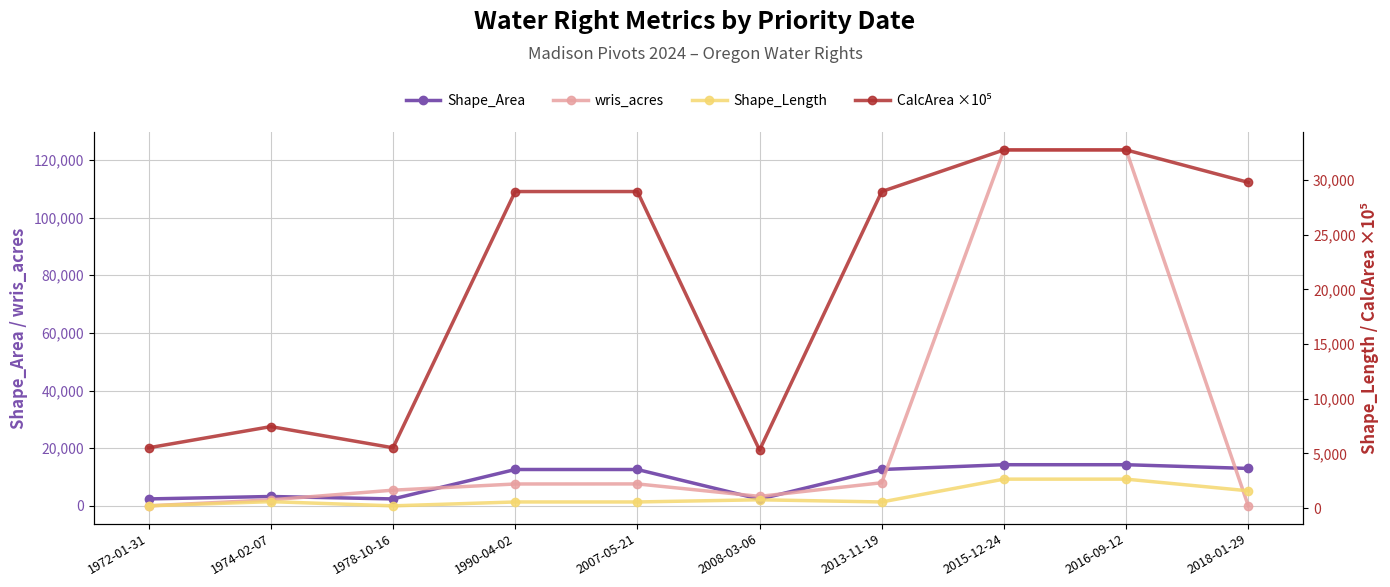

At which category is the sum across all series the highest?

2015-12-24